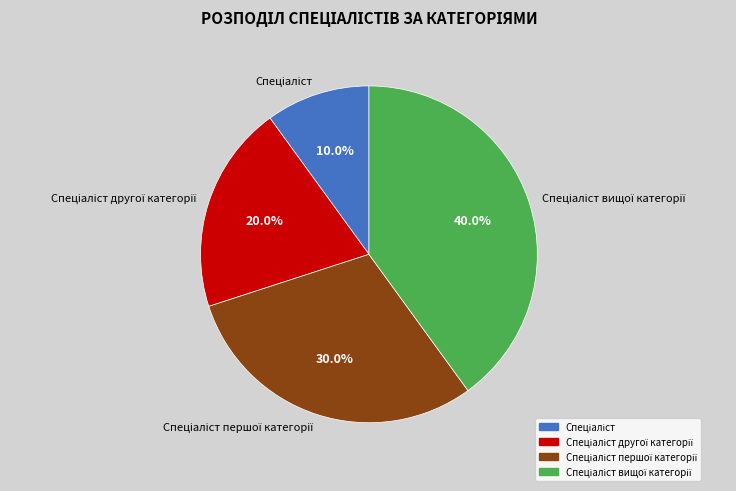

Is there any slice that represents more than half of the pie?

No